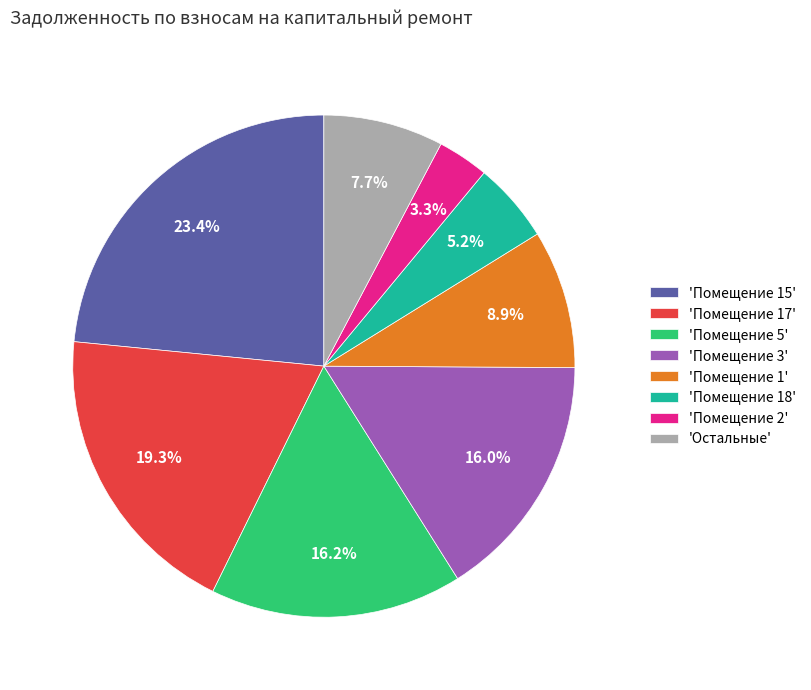

Does 'Помещение 15' account for over 50% of the chart?

No